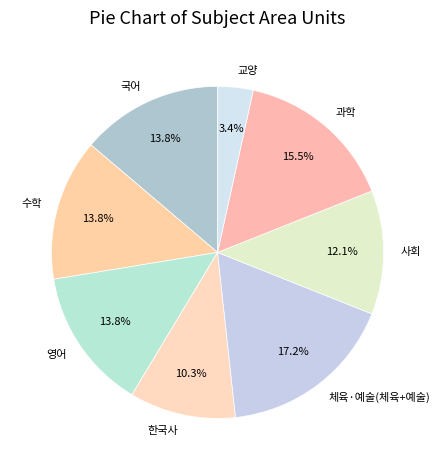

Do 영어 and 국어 together represent more than half of the pie?

No